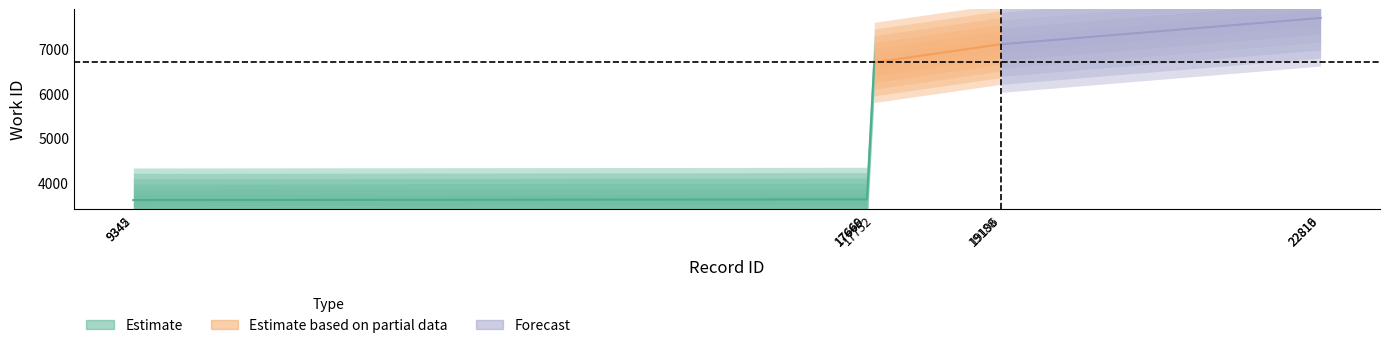

What is the greatest value displayed?

7686